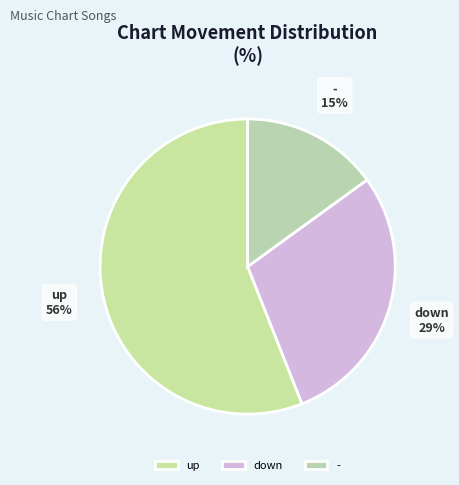

Rank the categories by value from lowest to highest.

-, down, up